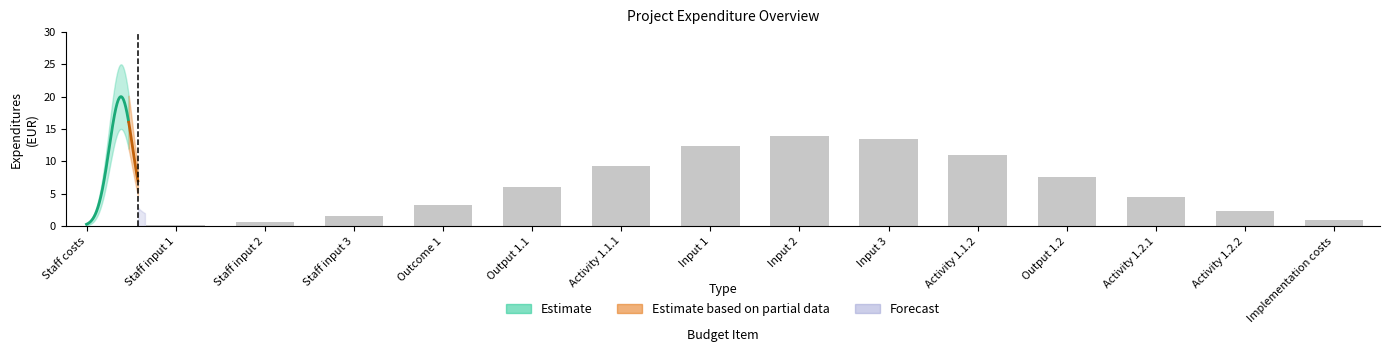

What is the sum of all values?

87.2